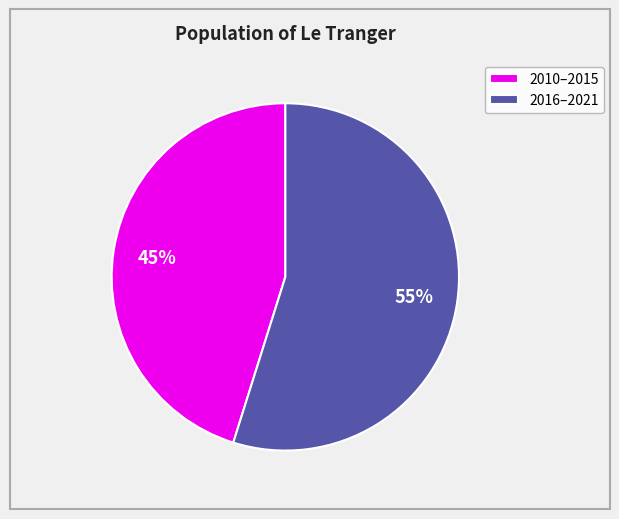

Between 2010–2015 and 2016–2021, which is larger?

2016–2021